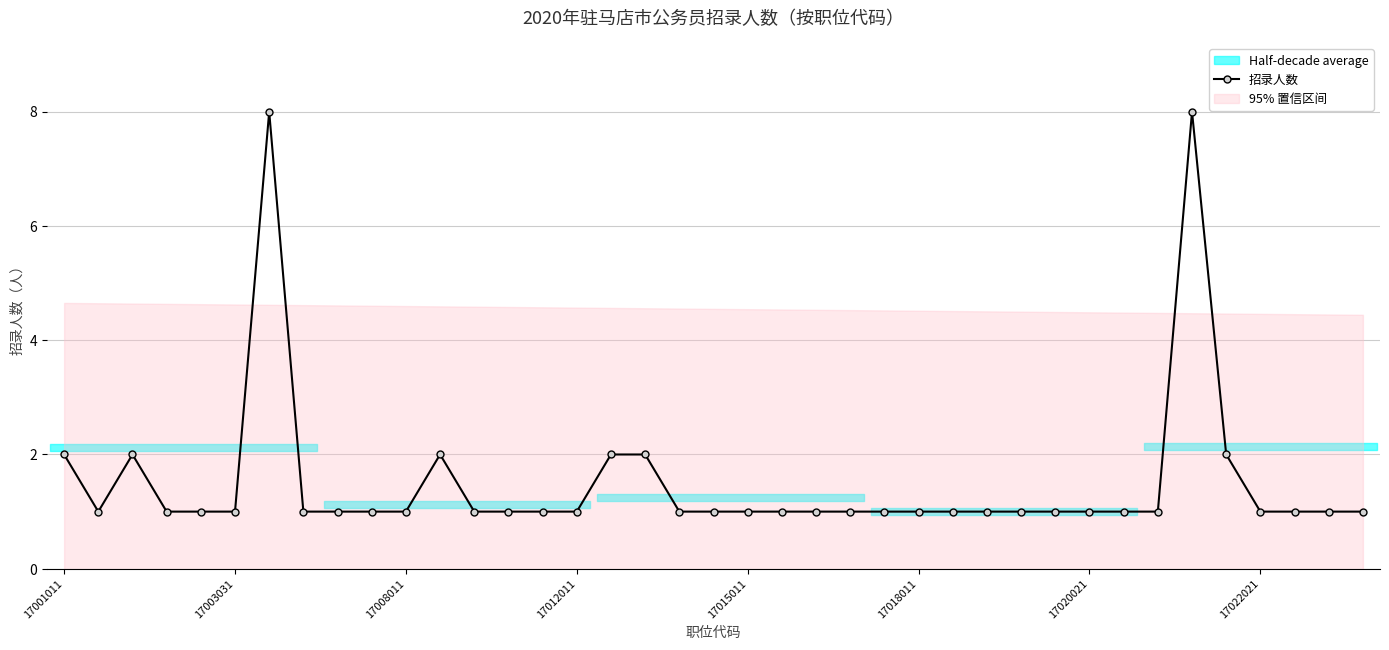

Reading left to right, extract all data points from this chart.

2	1	2	1	1	1	8	1	1	1	1	2	1	1	1	1	2	2	1	1	1	1	1	1	1	1	1	1	1	1	1	1	1	8	2	1	1	1	1